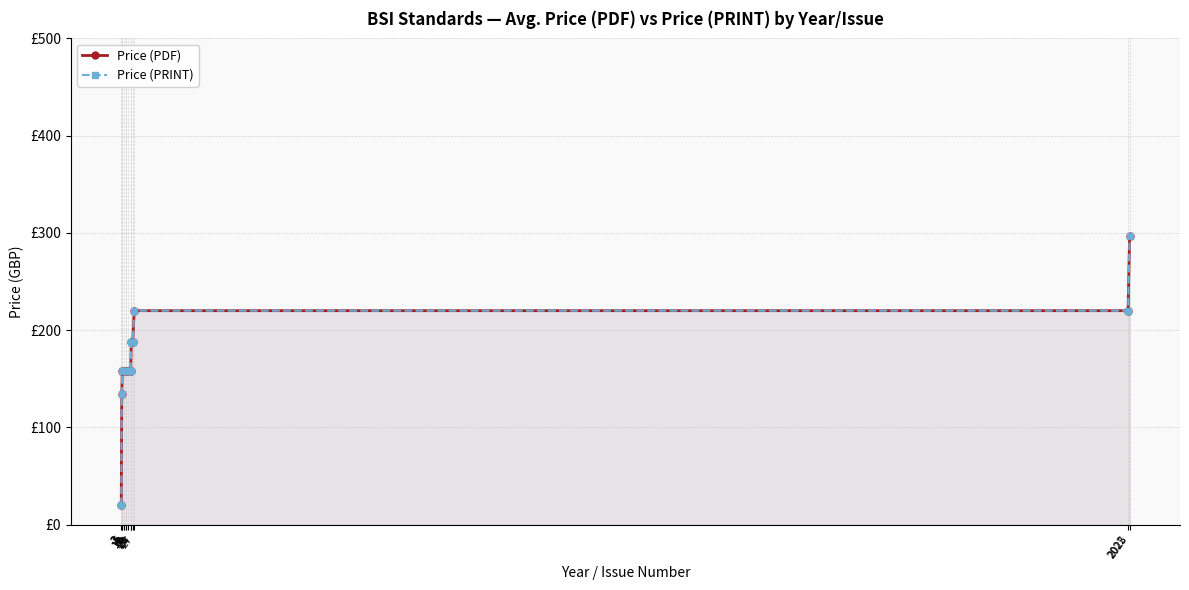

Which series has the largest range (max minus min)?

Price (PDF)